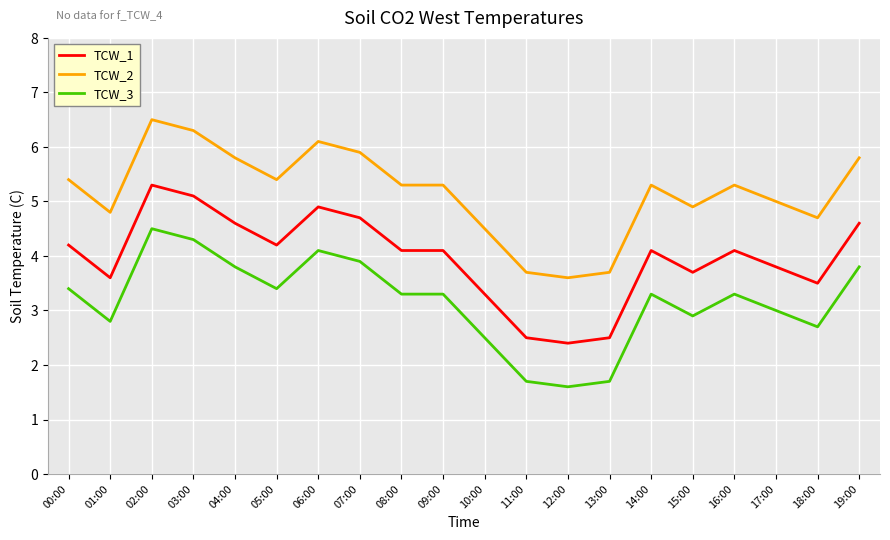

Which category has the highest value across all series?

02:00